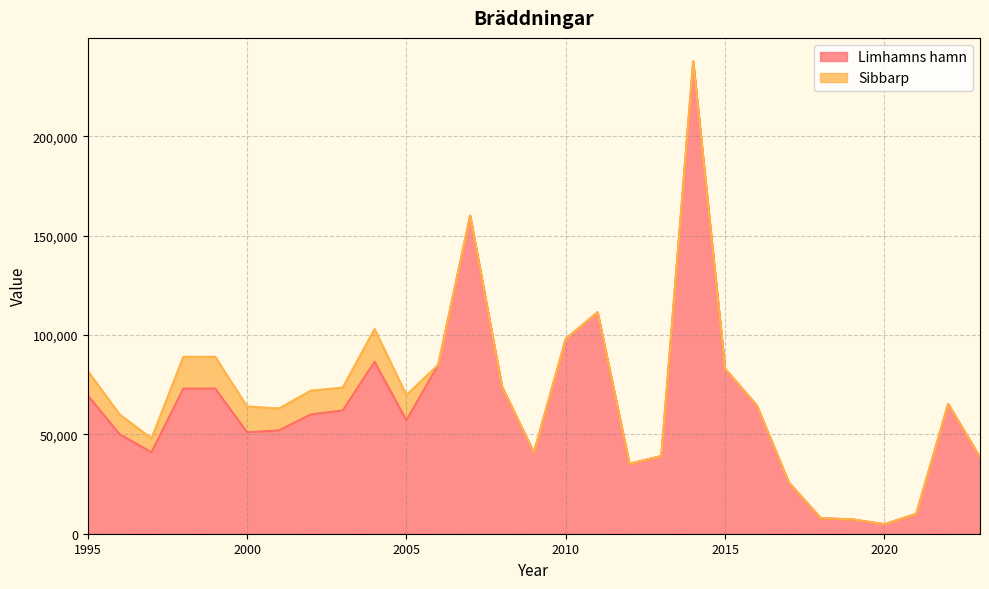

Reading left to right, extract all data points from this chart.

1995=69560	1996=50000	1997=41000	1998=73000	1999=73000	2000=51000	2001=52000	2002=60000	2003=62000	2004=86500	2005=57100	2006=85000	2007=160000	2008=74000	2009=40806	2010=98000	2011=111400	2012=35198	2013=39073	2014=237553	2015=83040	2016=64400	2017=25800	2018=7850	2019=7195	2020=4793	2021=9999	2022=65270	2023=38493